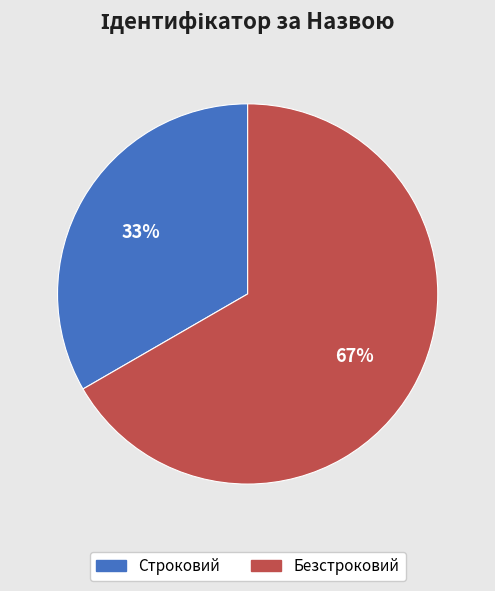

Is there a majority slice in this chart?

Yes